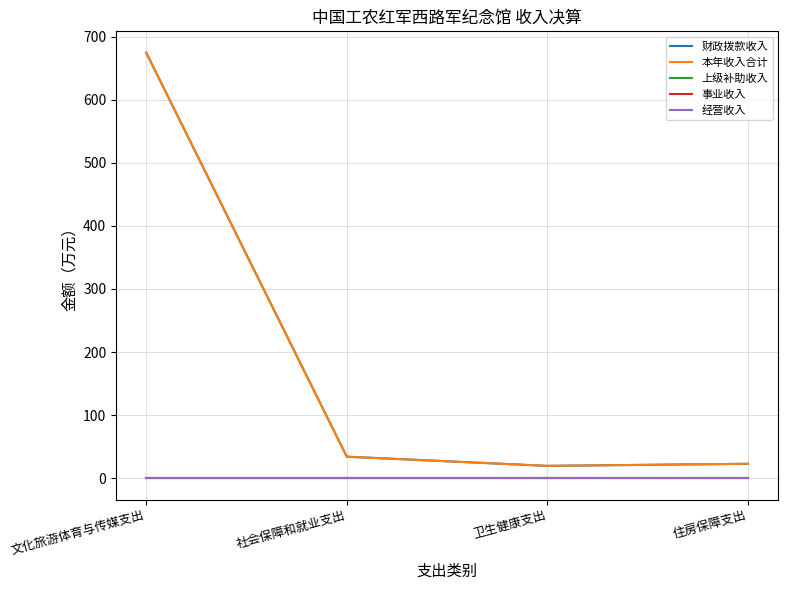

True or false: 本年收入合计 and 财政拨款收入 cross at least once.

False